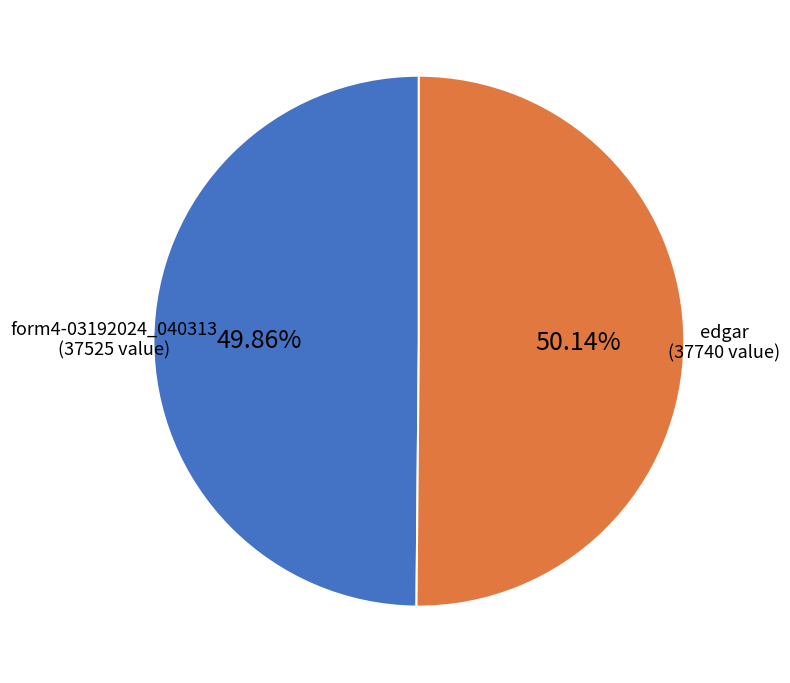

How many slices are in this pie chart?

2